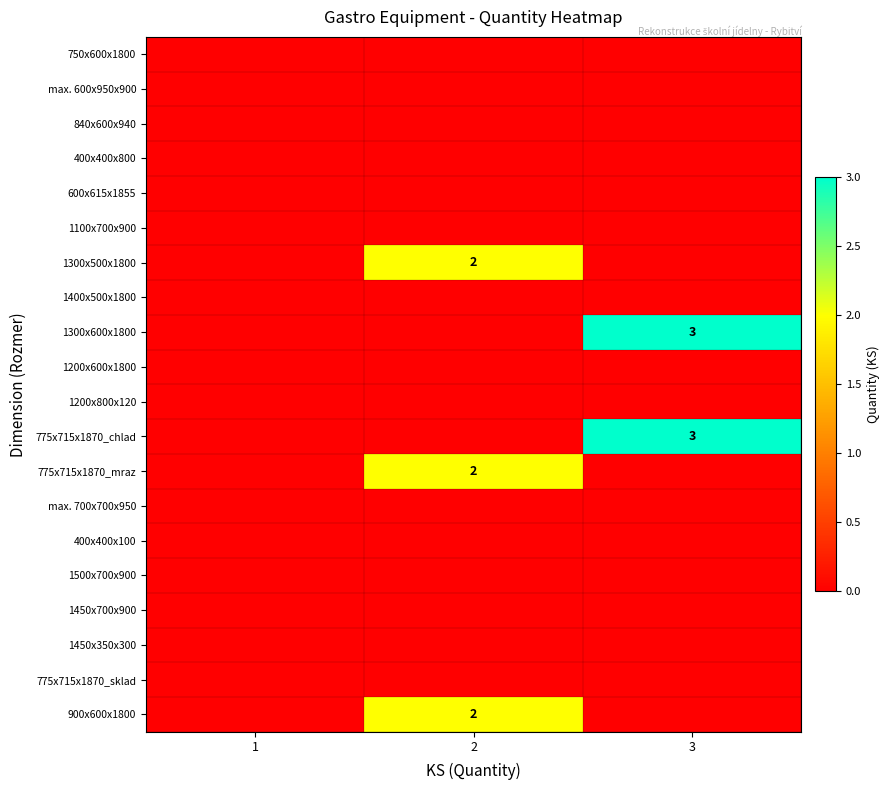

Is the value of 600x615x1855 at 1 greater than the value of 1200x600x1800 at 3?

No